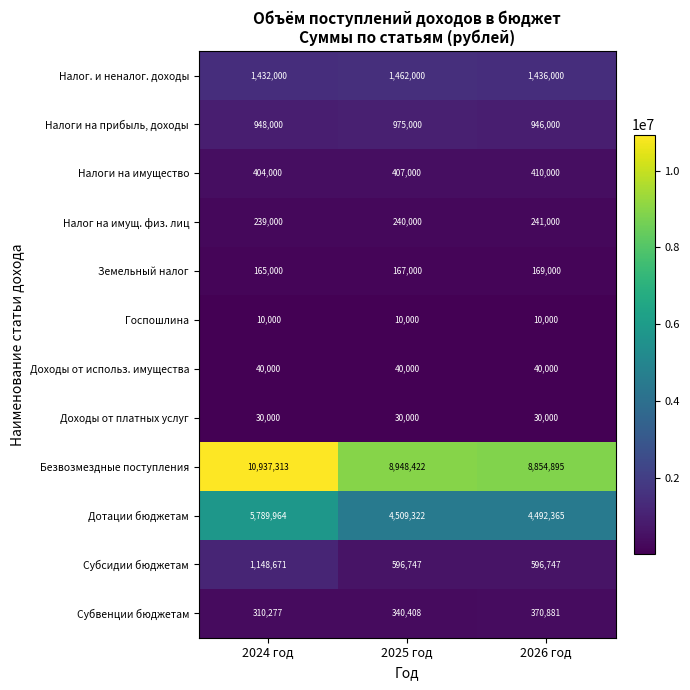

The Налог. и неналог. доходы series shows 2390295 at 2025 год. True or false?

False